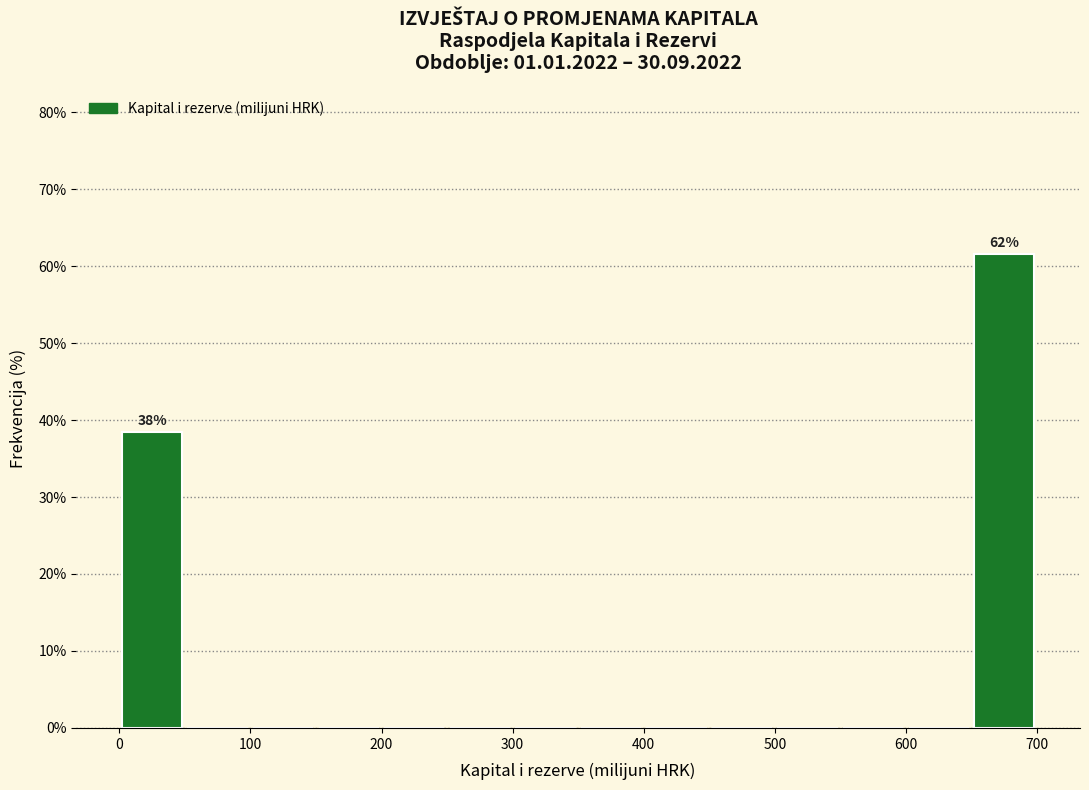

Over which range of the x-axis is the bar tallest?

650 to 700